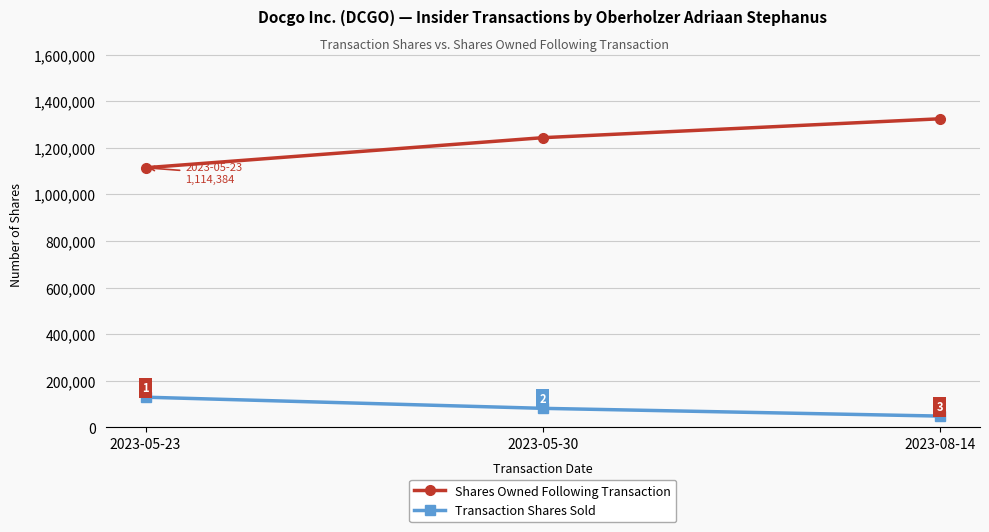

Is the value of Transaction Shares Sold at 2023-08-14 greater than the value of Shares Owned Following Transaction at 2023-08-14?

No